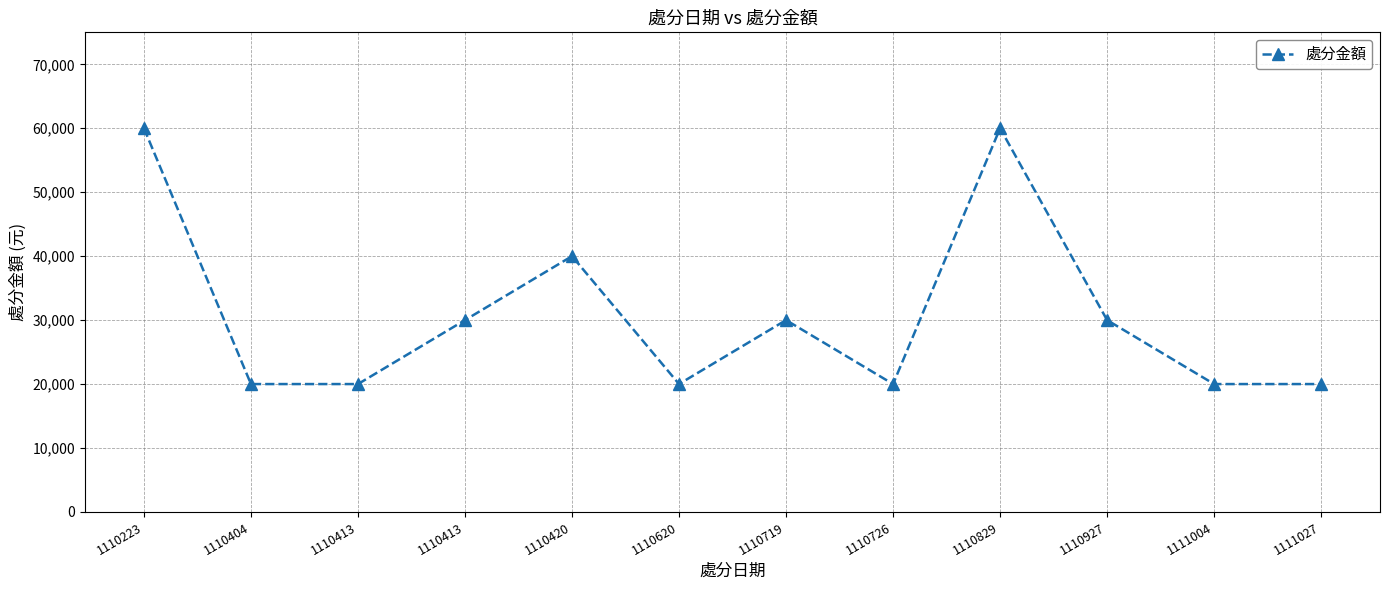

Does the chart have visible grid lines?

Yes